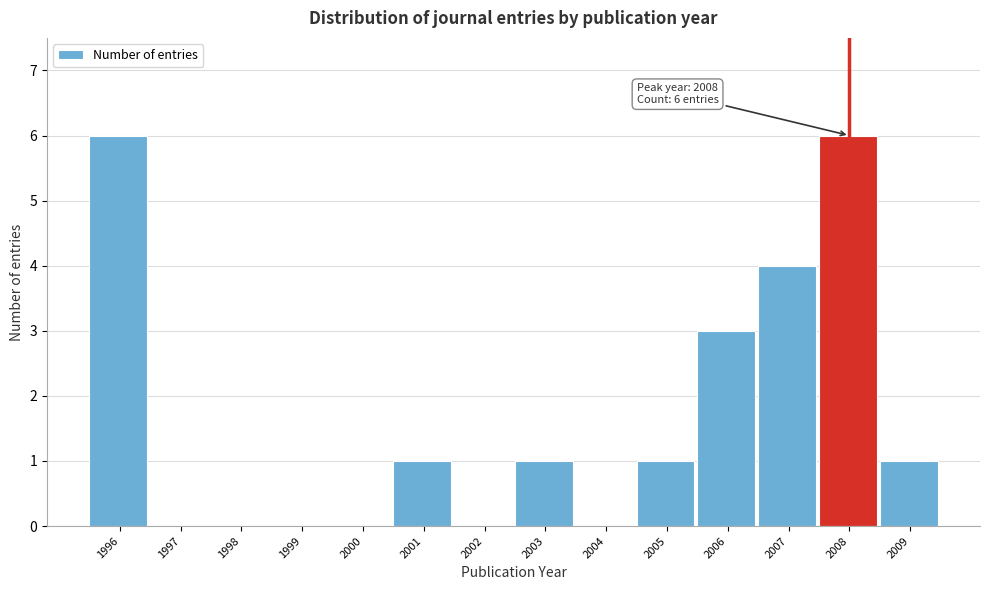

Reading left to right, what are all the values shown in this chart?

1996=6	1997=0	1998=0	1999=0	2000=0	2001=1	2002=0	2003=1	2004=0	2005=1	2006=3	2007=4	2008=6	2009=1